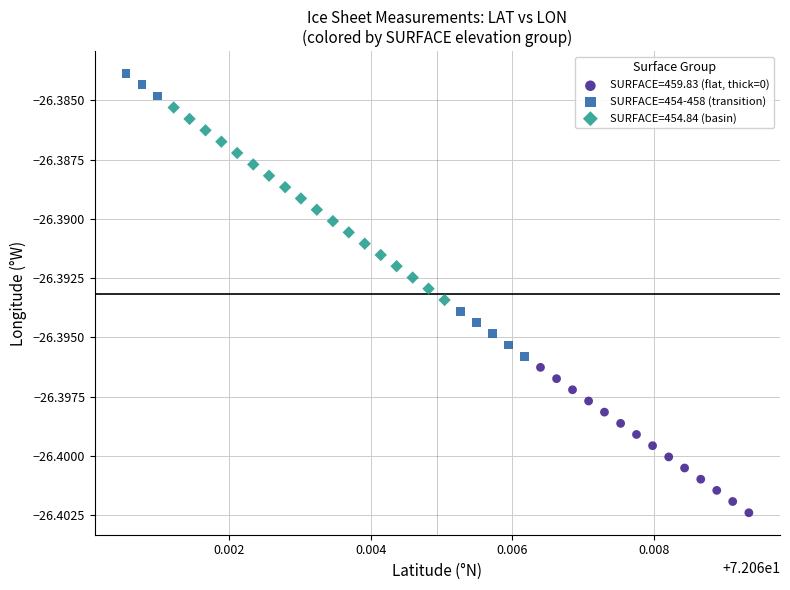

Which series has the largest Y range (max minus min)?

SURFACE=454-458 (transition)